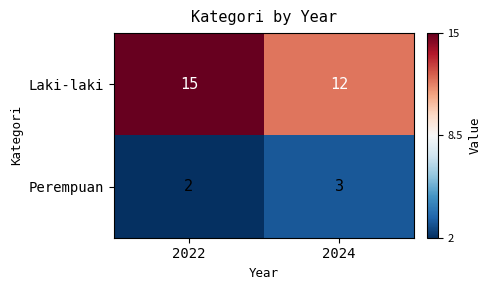

Reading left to right, extract all data points from this chart.

Laki-laki: 15	12
Perempuan: 2	3